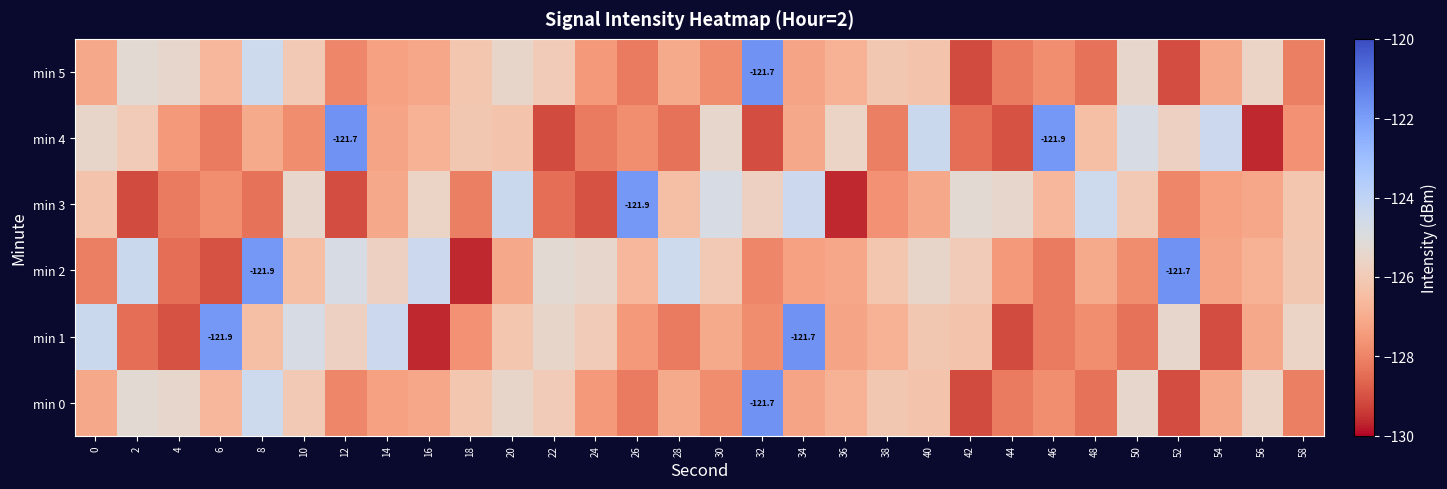

At which label is min 1 closest to -125?

10